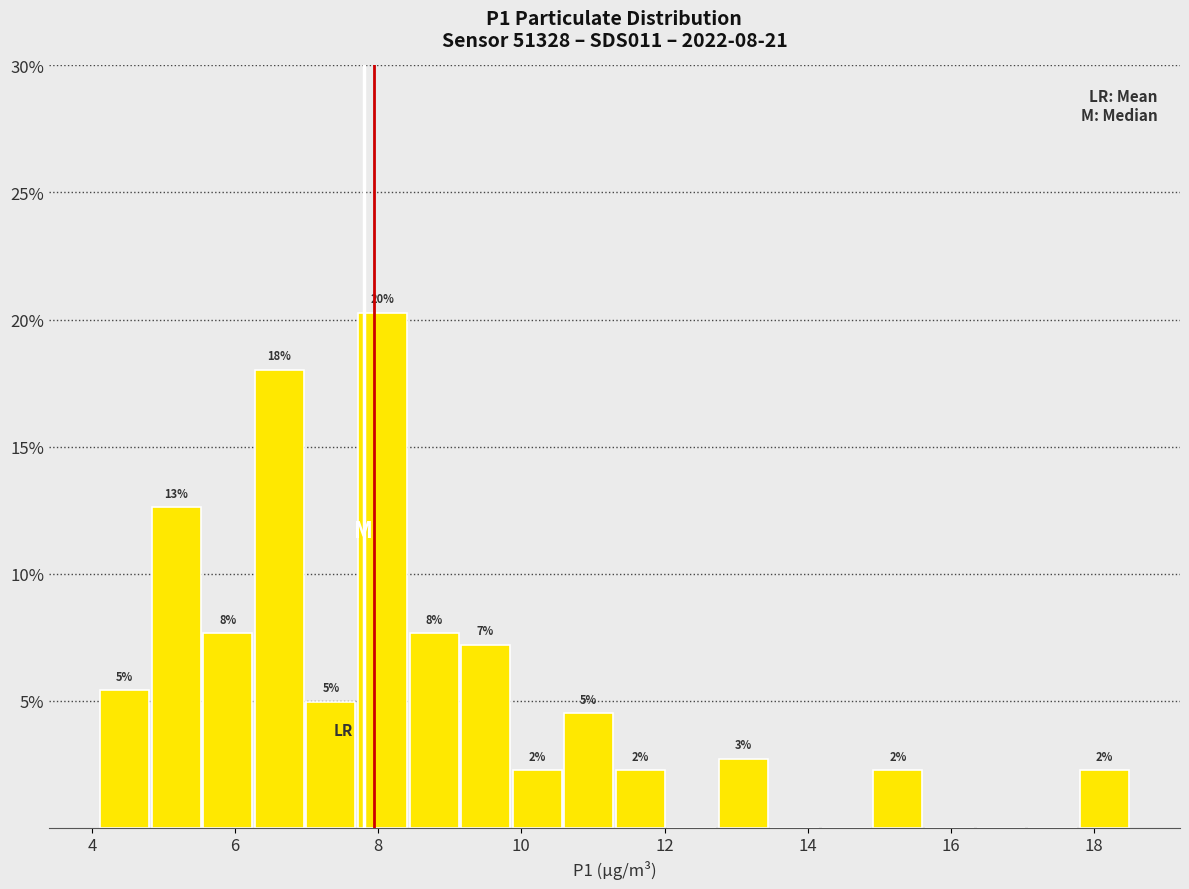

Read against the x-axis, roughly where is the centre of the tallest bar?

8.0